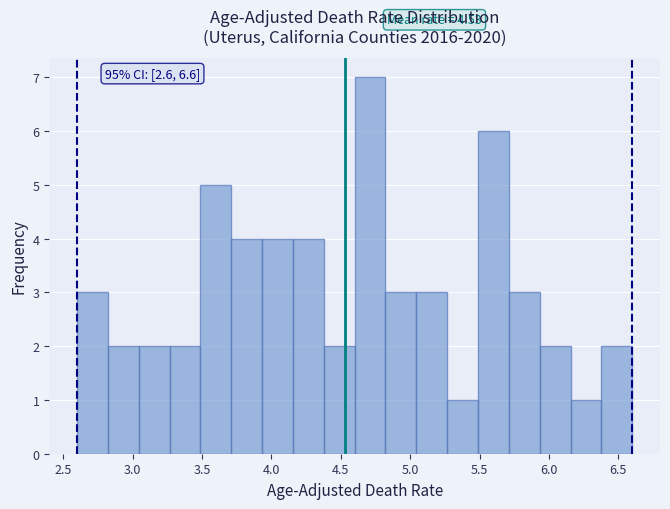

Which range on the x-axis has the tallest bar?

4.60 to 4.80